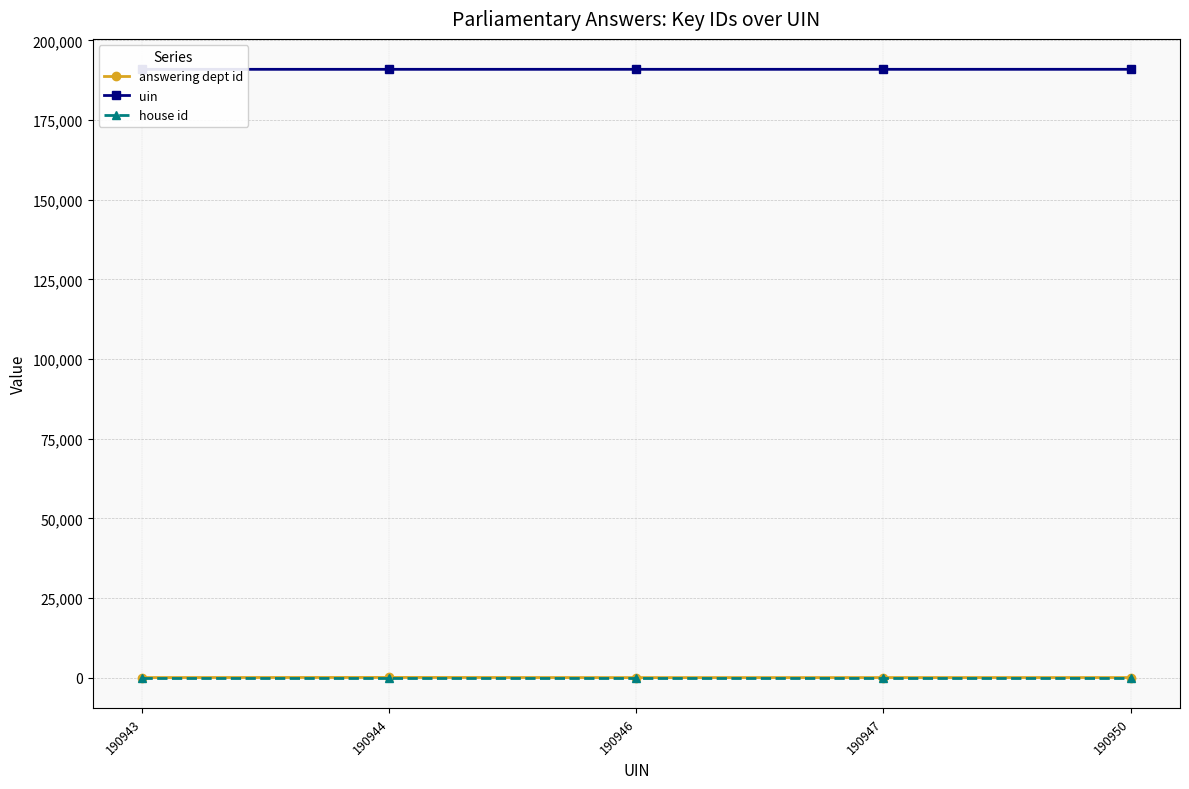

True or false: answering dept id and house id cross at least once.

False